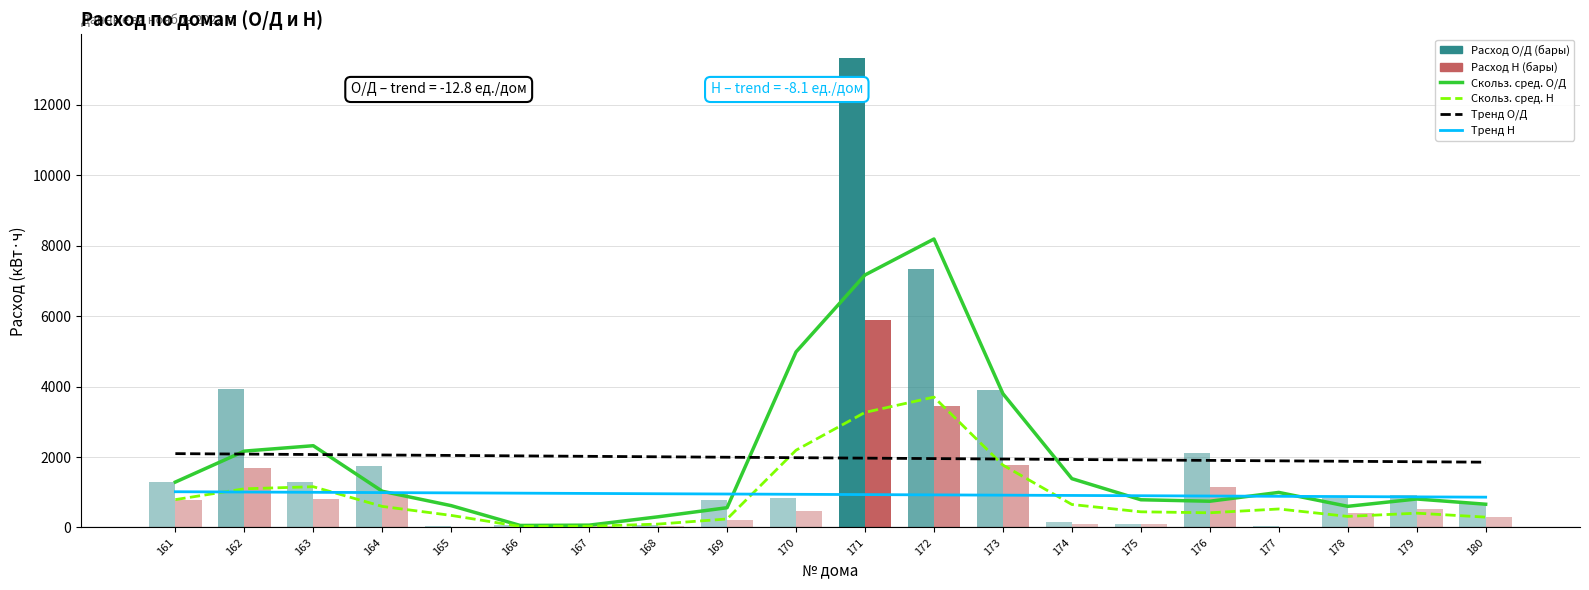

True or false: 3-точ. скольз. сред. (Н) has a value of 1097.7 at 162.

True